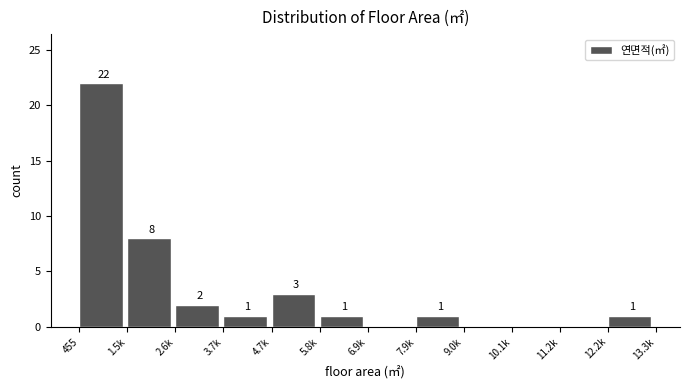

Reading left to right, transcribe all the data shown in this chart.

455=22	1.5k=8	2.6k=2	3.7k=1	4.7k=3	5.8k=1	6.9k=0	7.9k=1	9.0k=0	10.1k=0	11.2k=0	12.2k=1